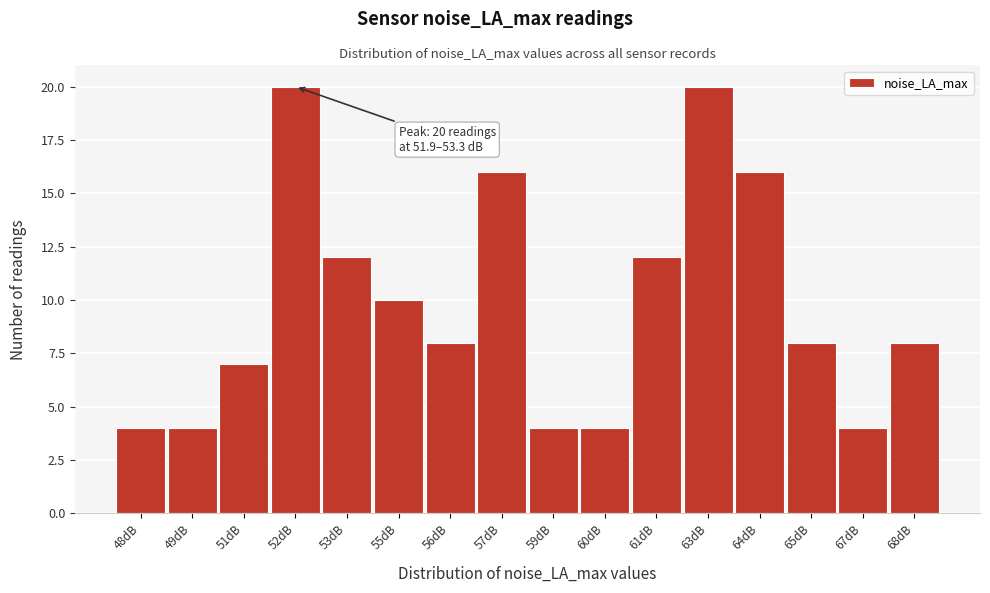

Reading left to right, what are all the values shown in this chart?

48dB=4	49dB=4	51dB=7	52dB=20	53dB=12	55dB=10	56dB=8	57dB=16	59dB=4	60dB=4	61dB=12	63dB=20	64dB=16	65dB=8	67dB=4	68dB=8